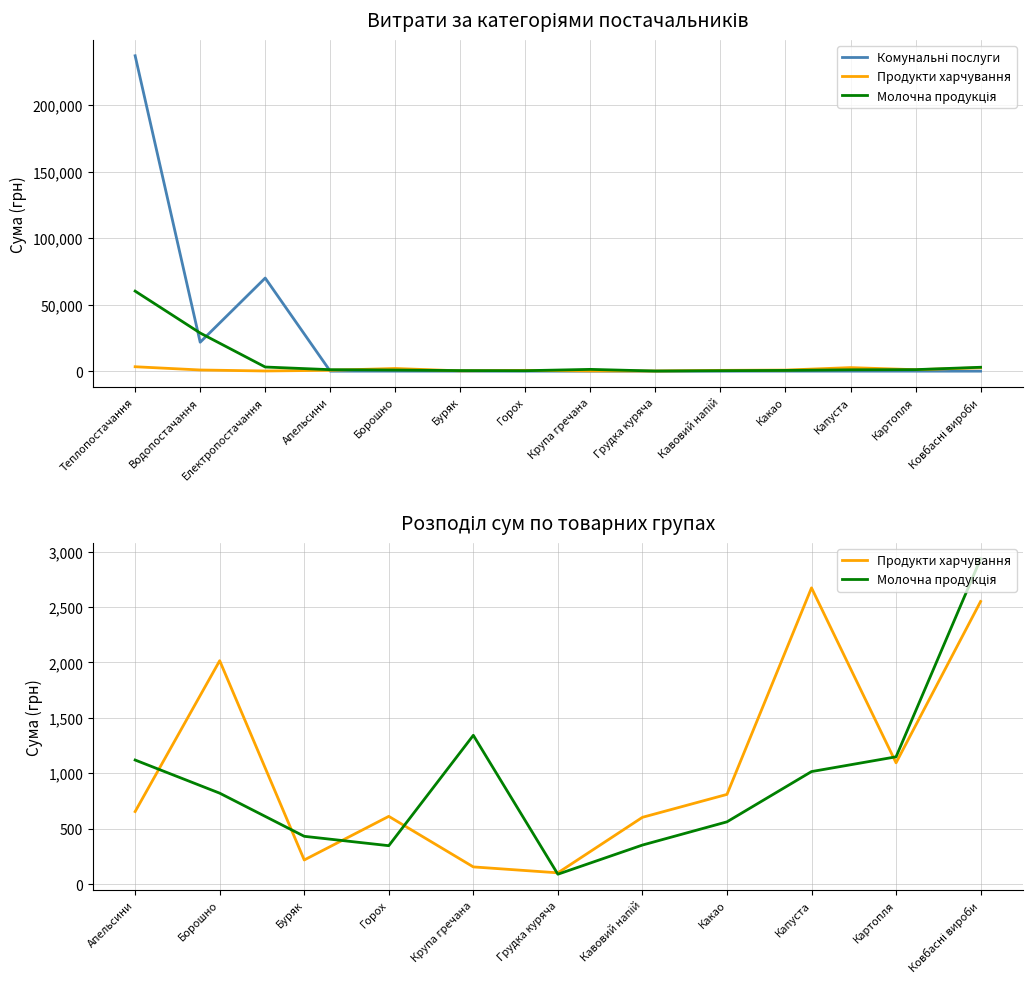

What is the highest value of the Молочна продукція series?

60171.7